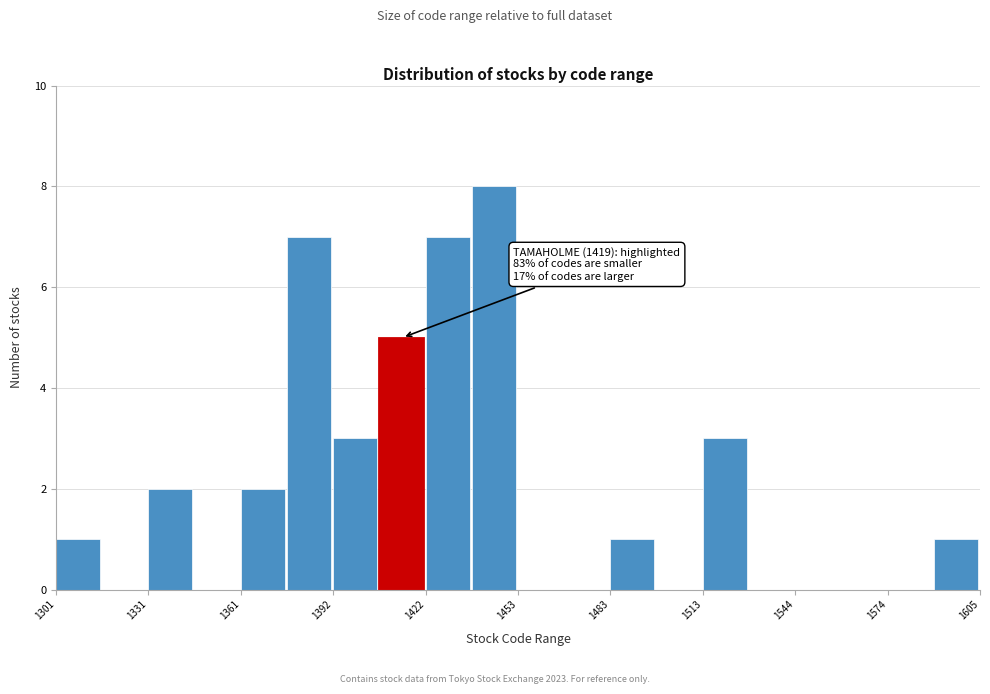

Around what value on the x-axis is the tallest bar? Give the approximate position of its centre, as read against the axis.

1445